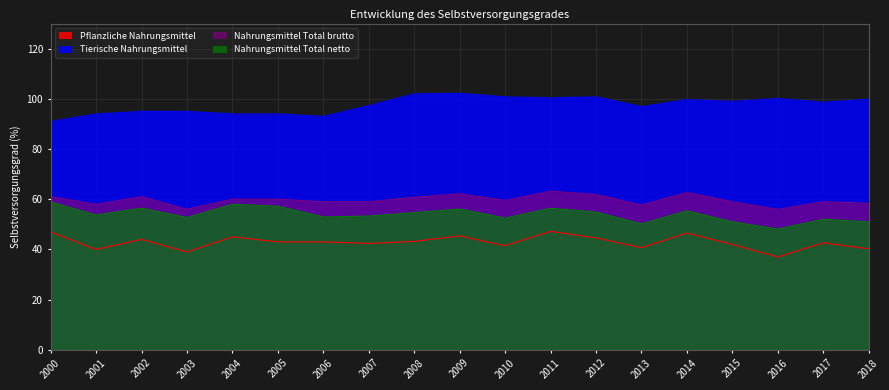

What is the value of the Nahrungsmittel Total brutto point at the 12th from the left?

63.2